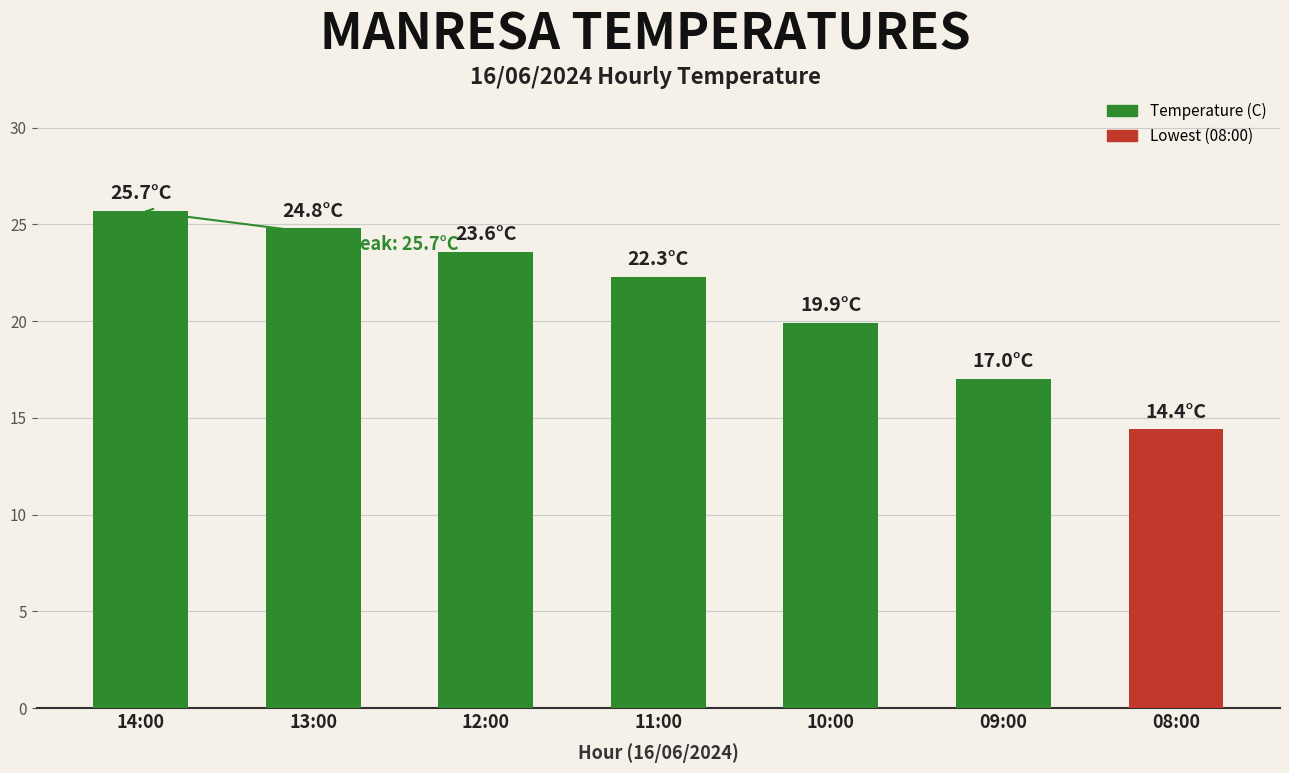

Rank the categories by value from highest to lowest.

14:00, 13:00, 12:00, 11:00, 10:00, 09:00, 08:00